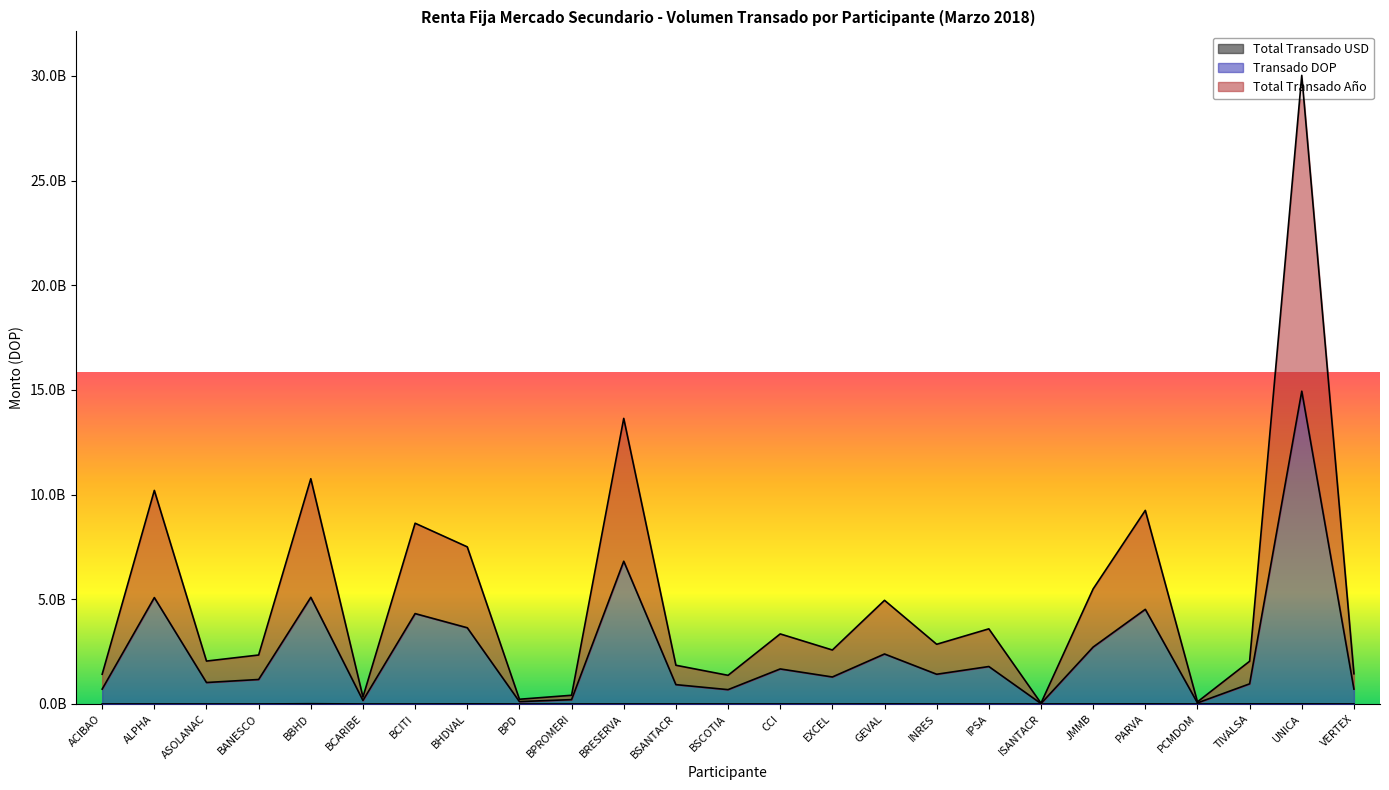

Read the Transado DOP value at BSCOTIA.

684167818.5